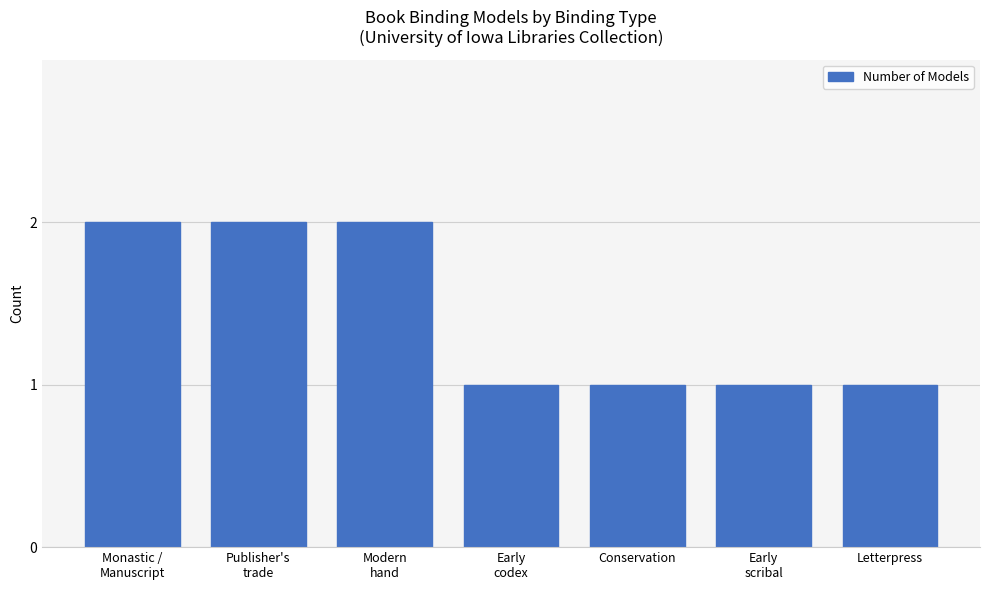

Is it true that the value at Conservation is 1?

True